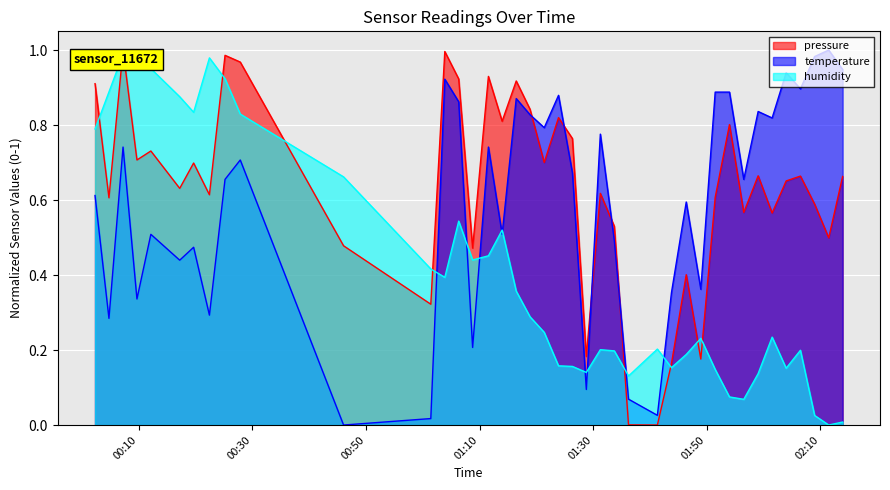

At how many categories does at least one series exceed 0?

40